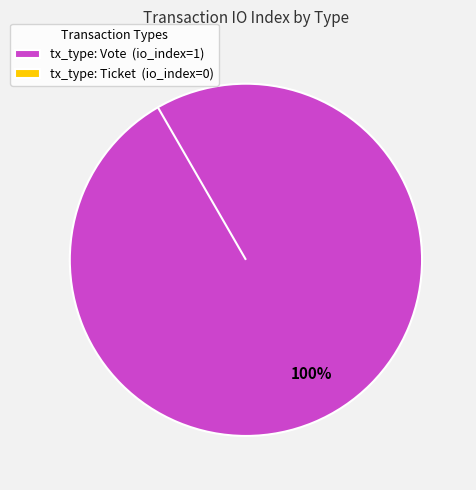

Rank the categories by value from highest to lowest.

Vote, Ticket